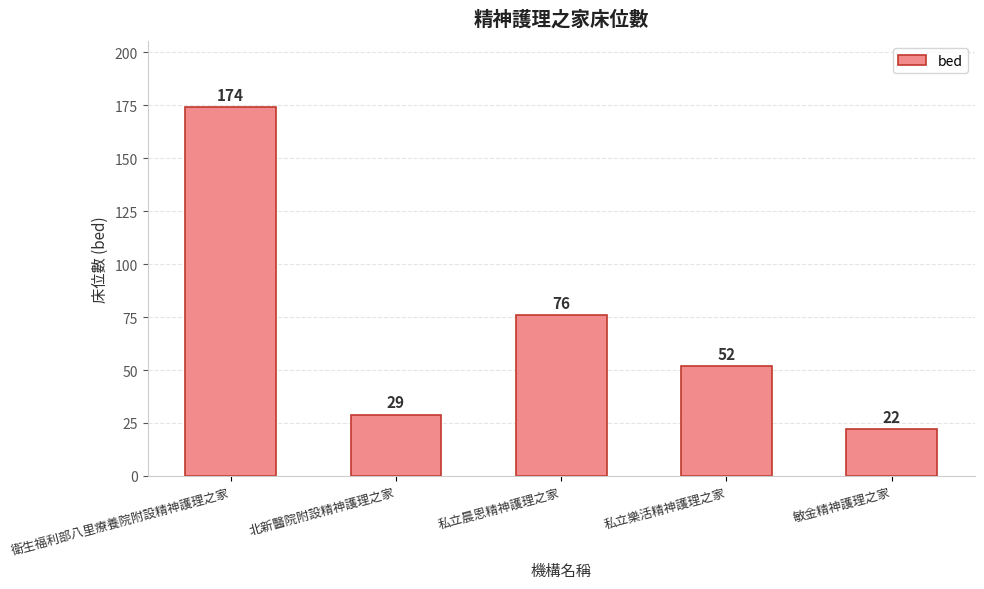

How many bars are there in total?

5